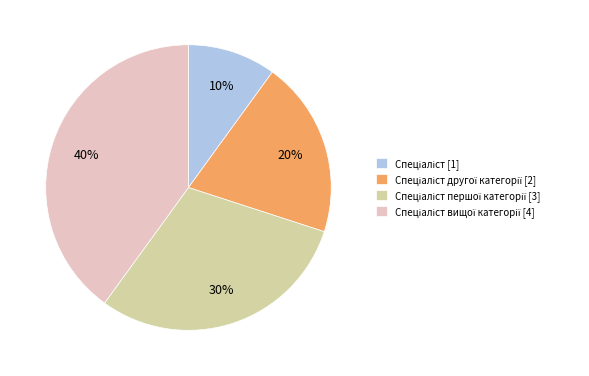

To the nearest percent, what is the average slice percentage?

25%